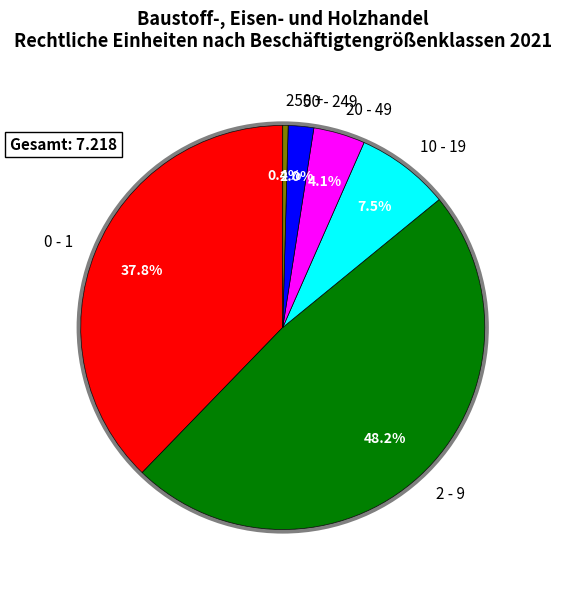

The 20 - 49 slice represents 14% of the pie. True or false?

False